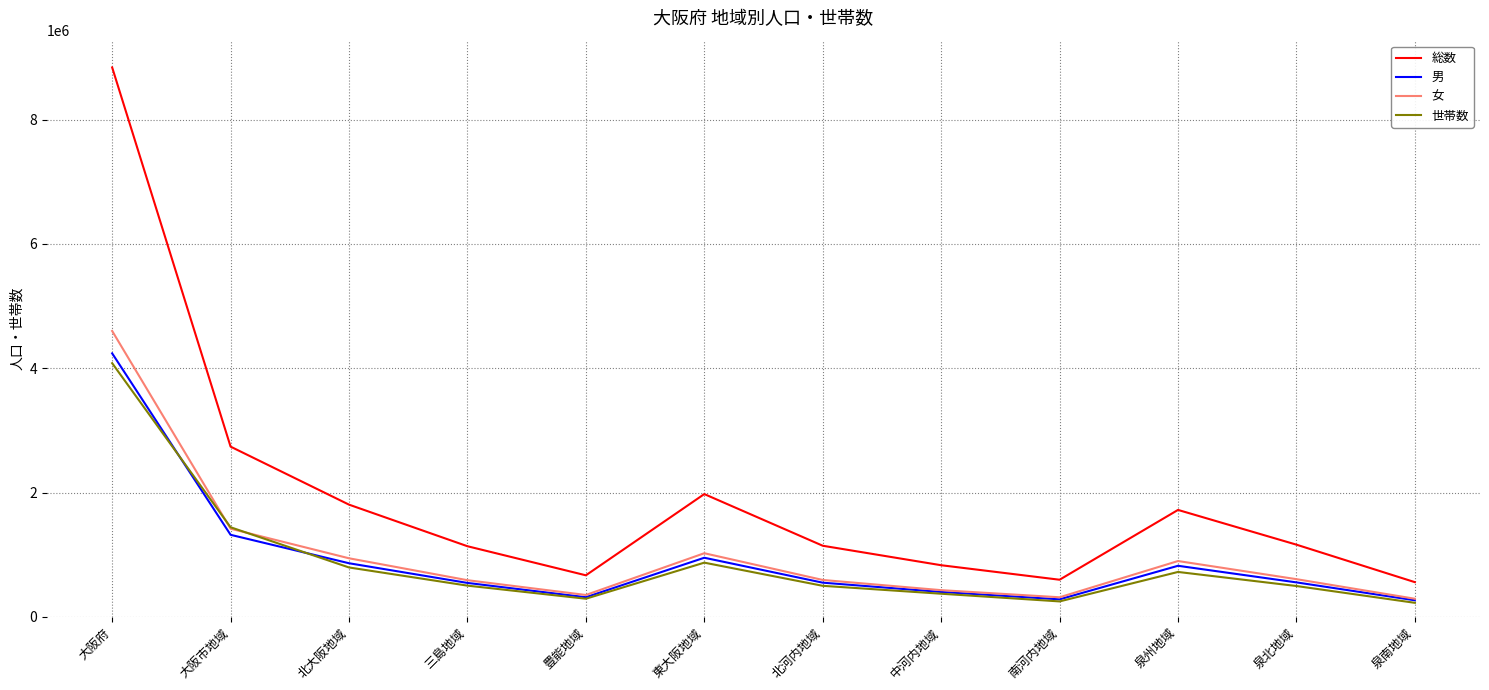

The value of 男 at 大阪市地域 is 1320375. True or false?

True